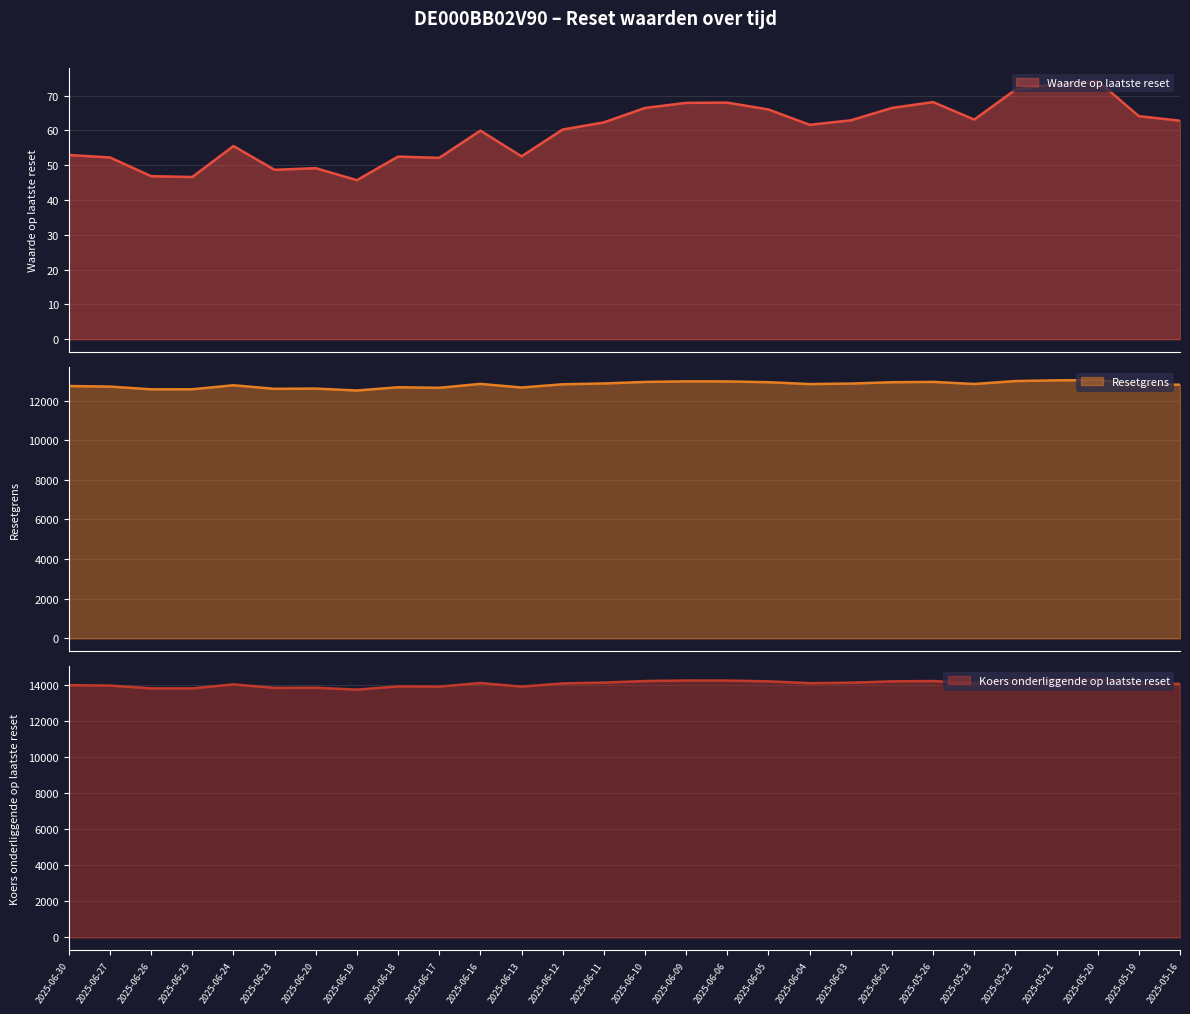

At which label does Waarde op laatste reset (line) reach its minimum?

2025-06-19